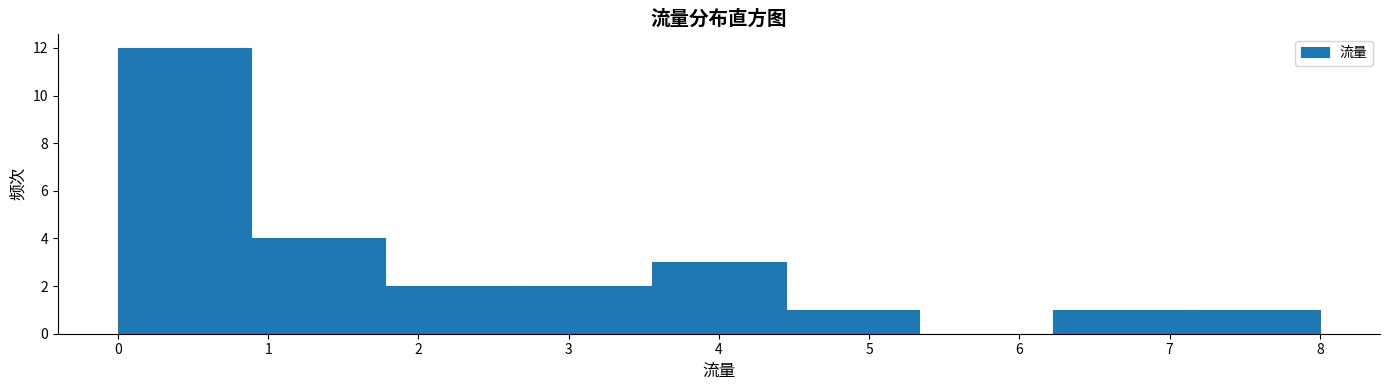

Reading left to right, list every bar in this chart as the range it spans on the x-axis followed by its height. Neither the bar edges nor the heights are printed on the chart, so give them approximately, as read against the axes.

0.0 to 0.9: 12
0.9 to 1.8: 4
1.8 to 2.7: 2
2.7 to 3.6: 2
3.6 to 4.4: 3
4.4 to 5.3: 1
5.3 to 6.2: 0
6.2 to 7.1: 1
7.1 to 8.0: 1